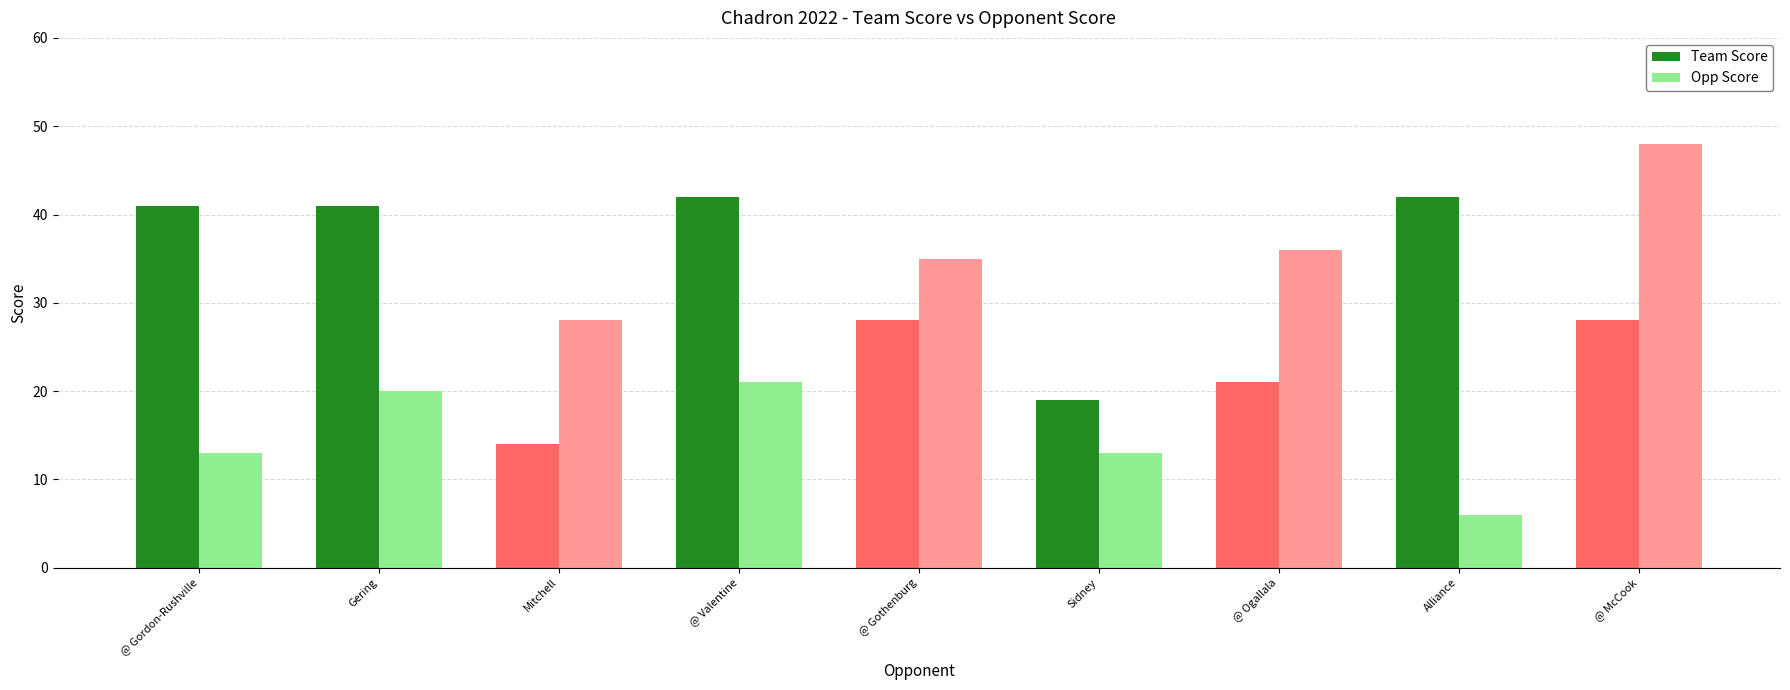

Which has a higher value, Alliance or @ McCook?

Alliance